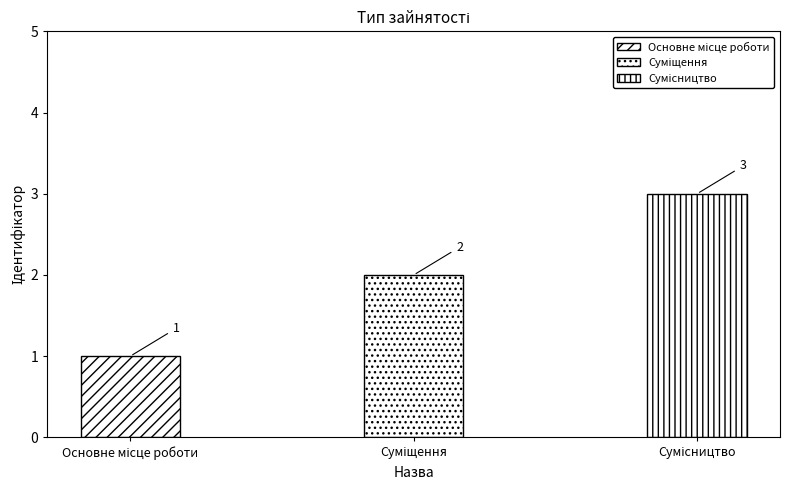

What is the value of the 2nd bar from the left?

2